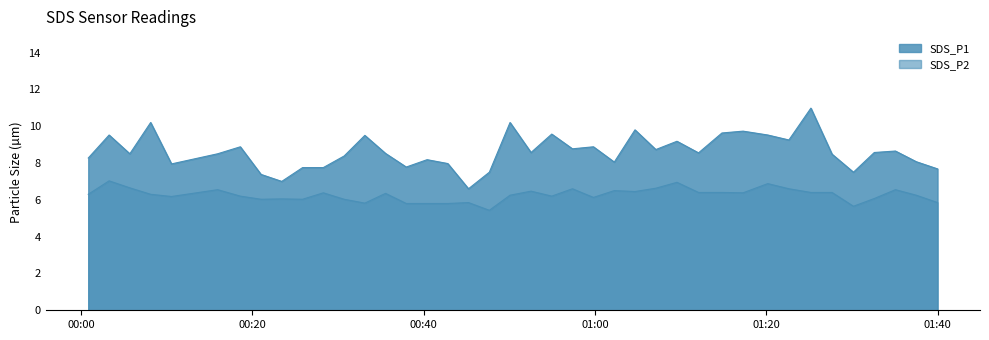

How many lines are shown in the chart?

2